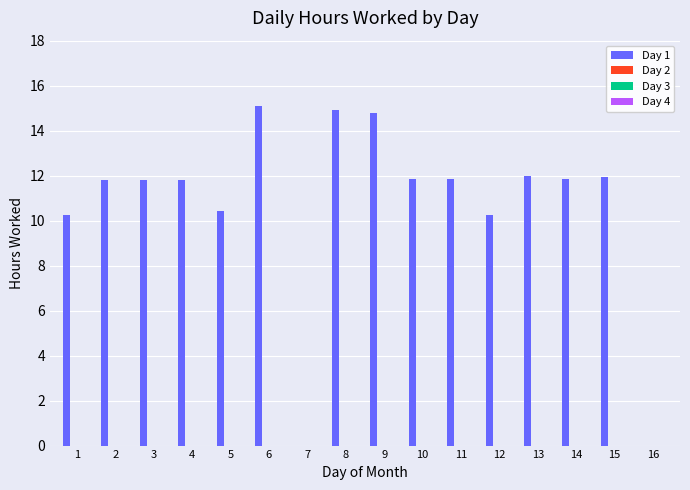

What is the sum of all values?

170.6